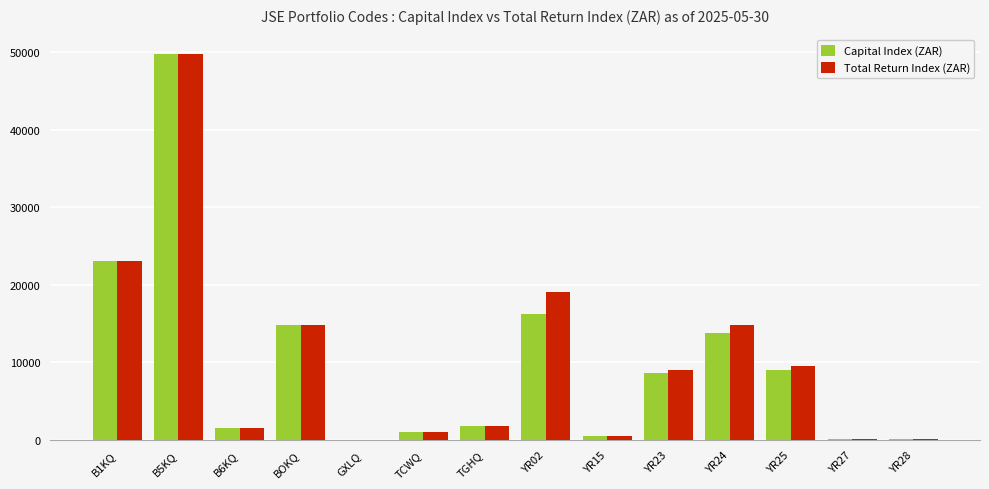

Are the bars horizontal?

No